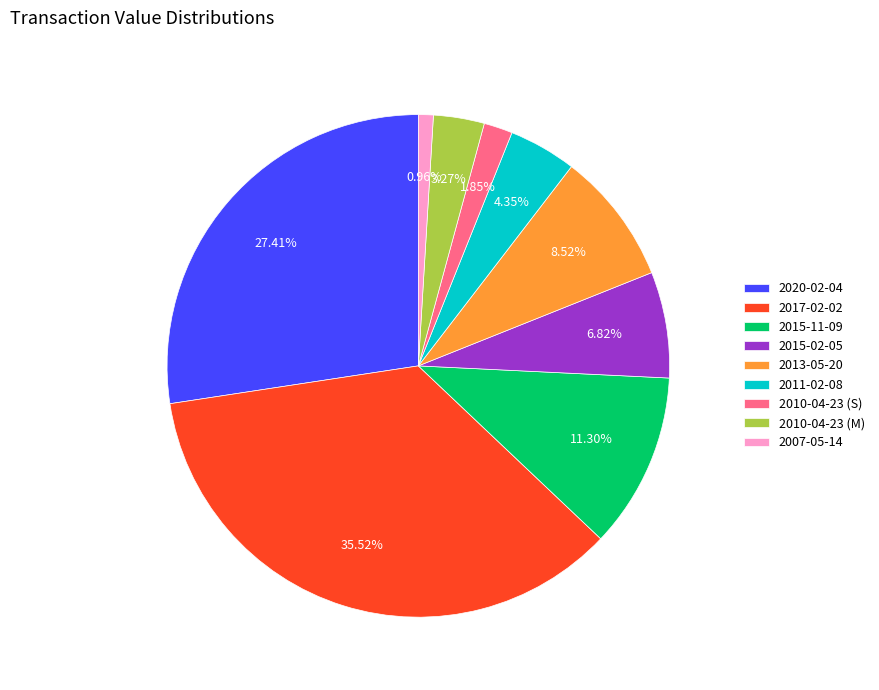

How much of the chart is everything except 2020-02-04?

72.6%